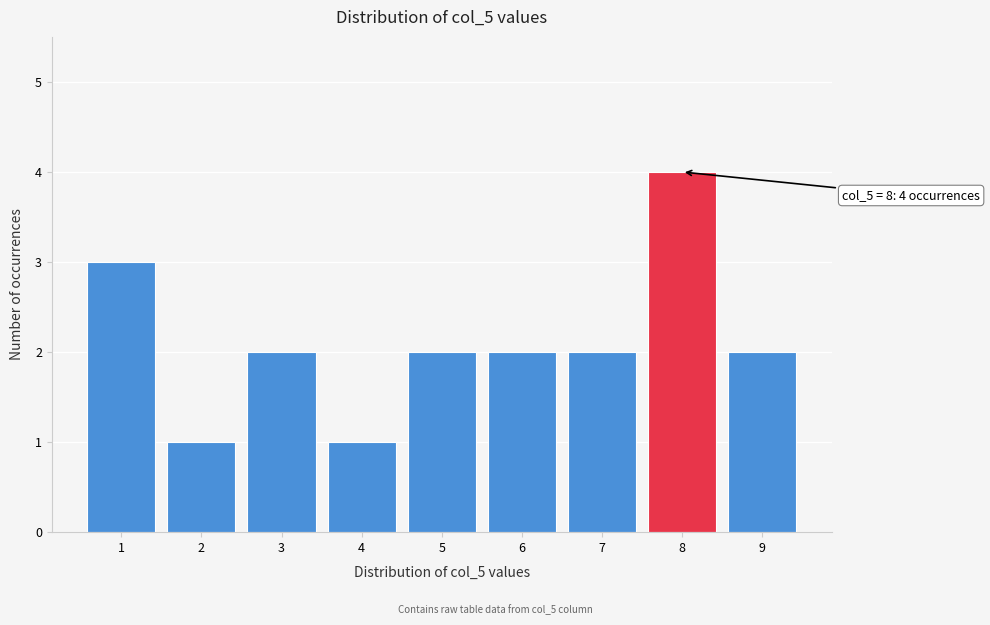

Over which range of the x-axis is the bar tallest?

7.5 to 8.5